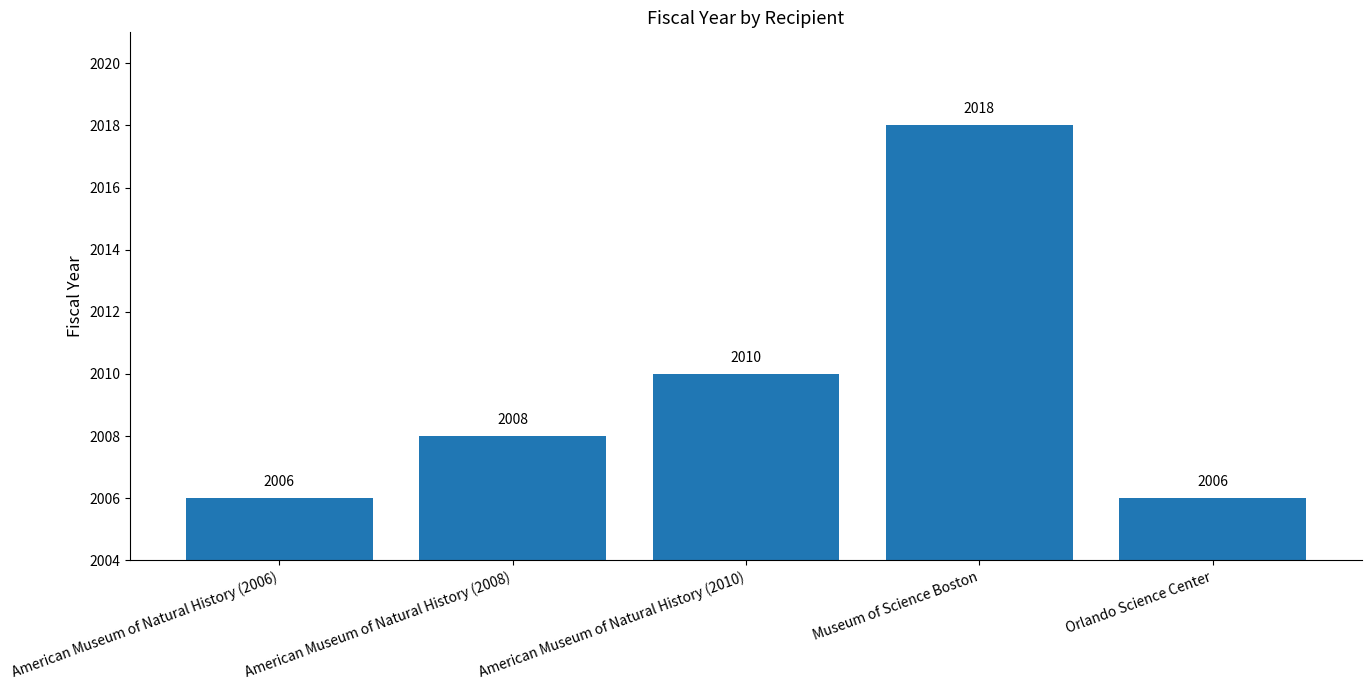

At which category does the chart reach its peak across all series?

Museum of Science Boston